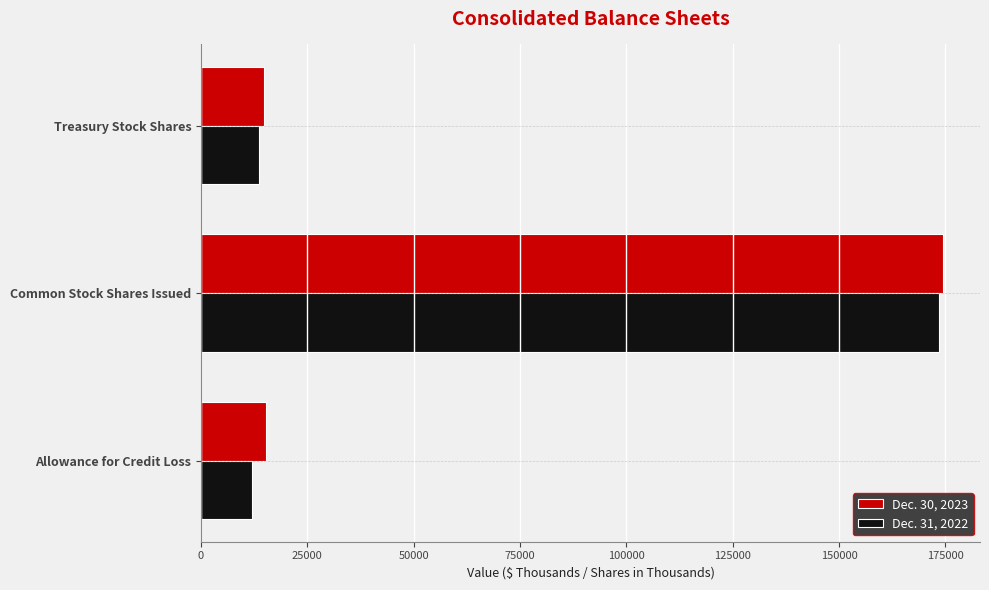

At which category is the sum across all series the highest?

Common Stock Shares Issued